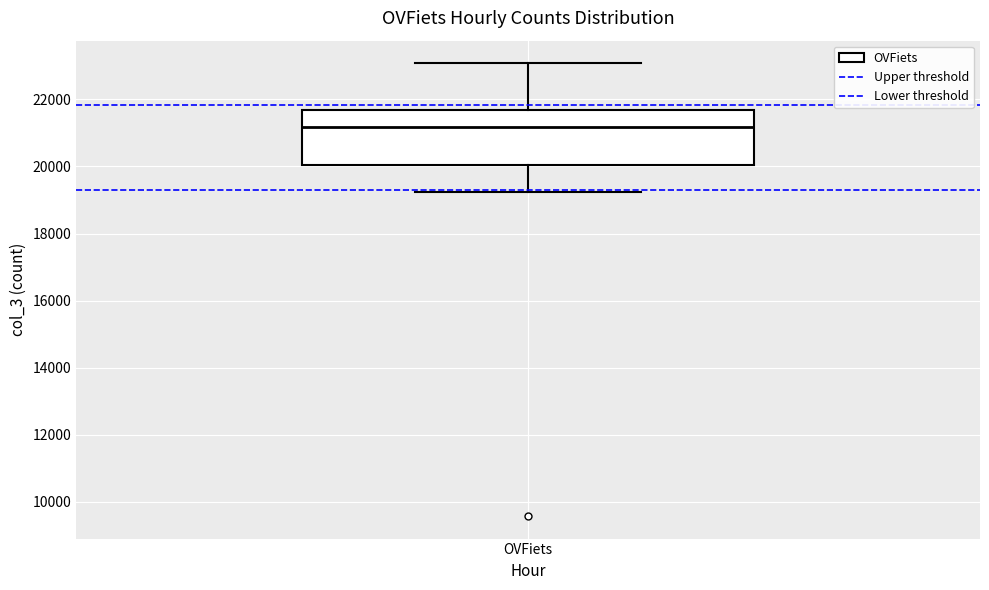

Transcribe this box plot: give where the median line is, the range the box spans, and where the two whiskers end, as read against the y-axis. The values are not printed on the chart, so give them approximately, as read against the axis.

median 21200, box 20000 to 21600, whiskers 19200 to 23000